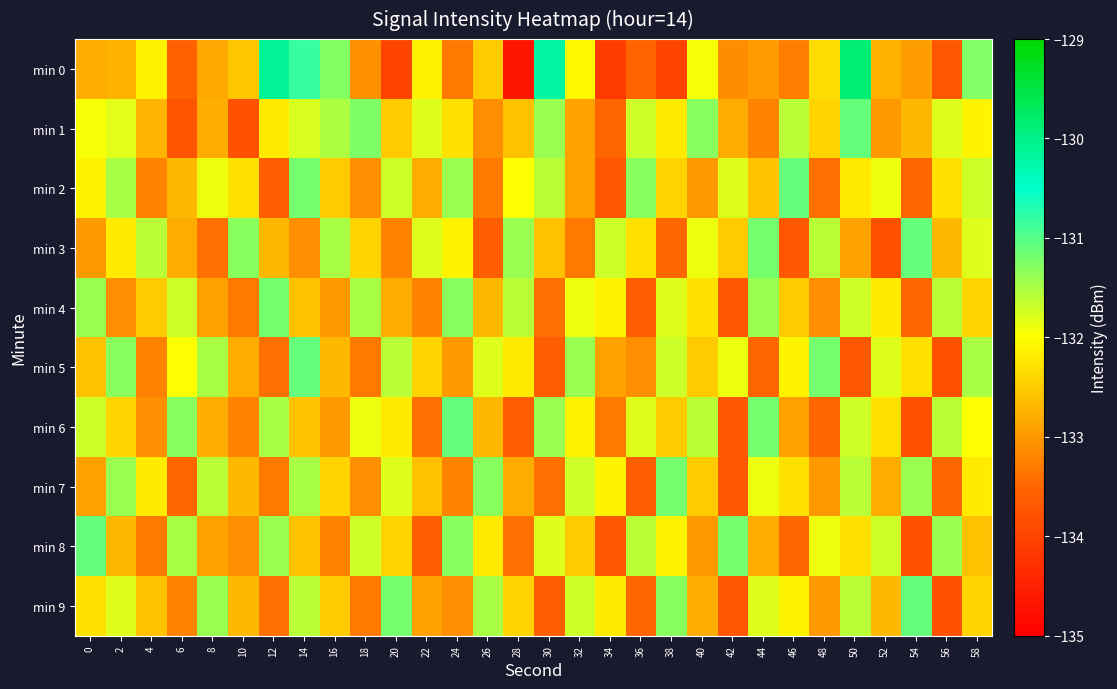

At which category is the sum across all series the highest?

50